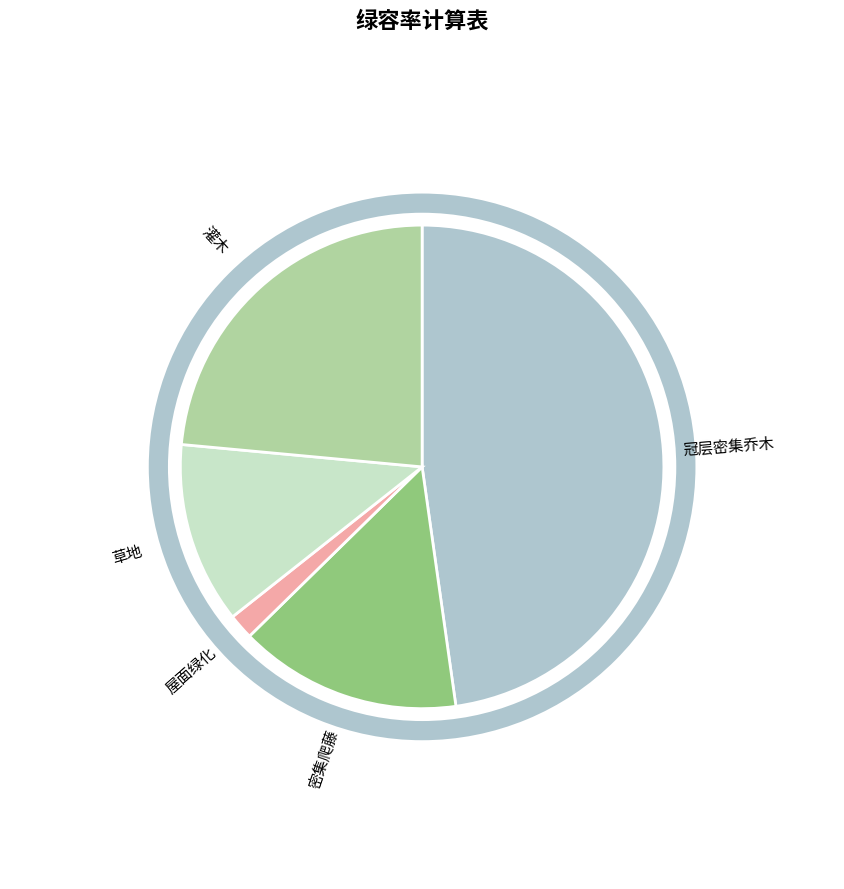

To the nearest percent, what portion does 草地 represent?

12%